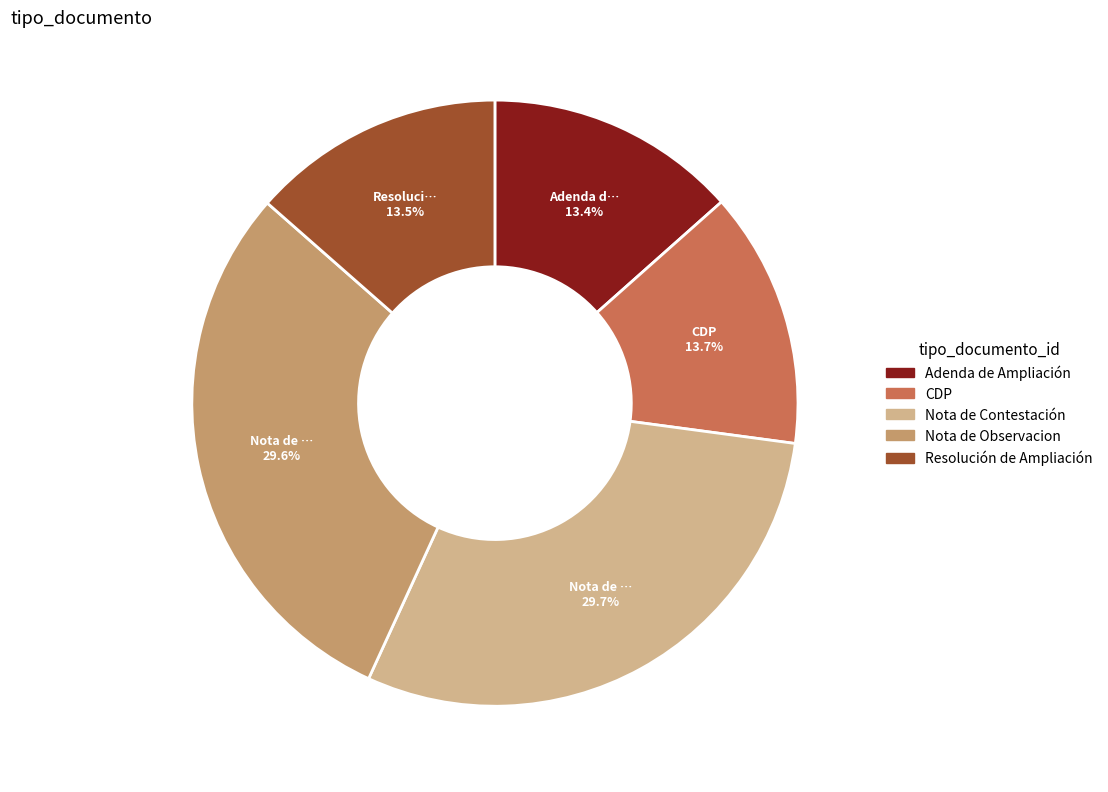

Is it true that Nota de Observacion is 30% of the pie?

True